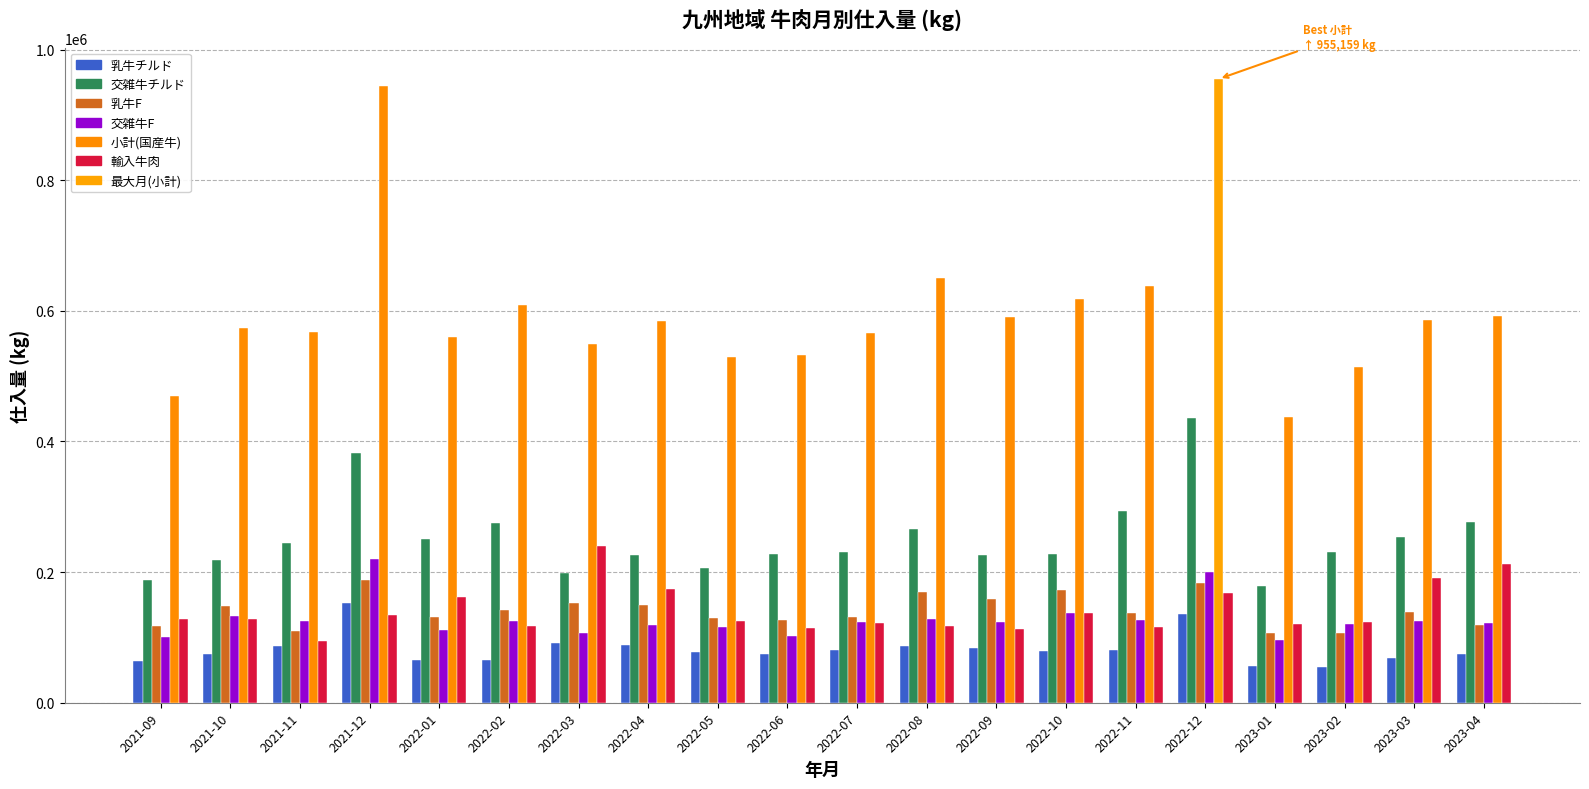

What is the difference between the second highest and second lowest values in the 交雑牛チルド series?

194785